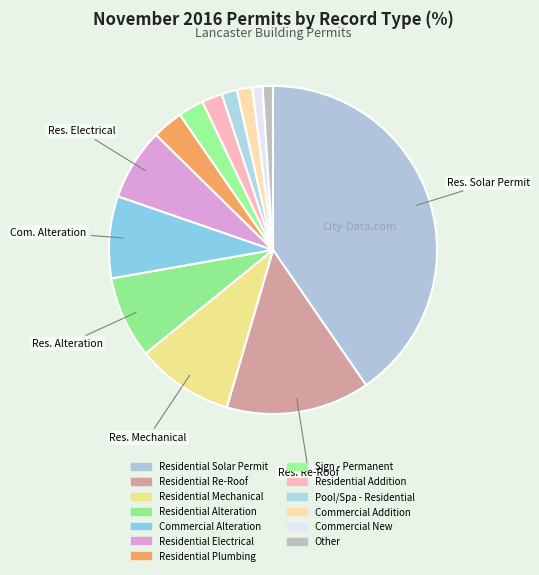

Which category has the smallest portion of the pie?

Commercial New